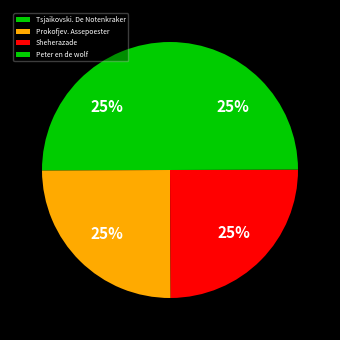

How many slices are in this pie chart?

4